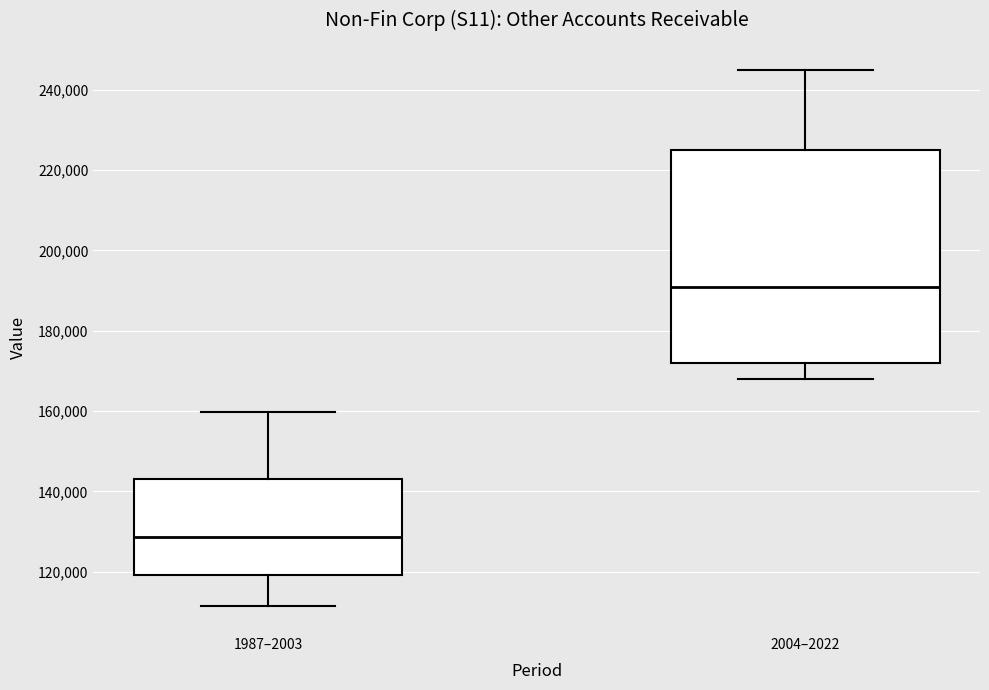

Reading left to right, transcribe this box plot: for each box, give where its median line is, the range the box spans, and where its two whiskers end, as read against the y-axis. The values are not printed on the chart, so give them approximately, as read against the axis.

1987–2003: median 128000, box 120000 to 142000, whiskers 112000 to 160000
2004–2022: median 190000, box 172000 to 224000, whiskers 168000 to 246000